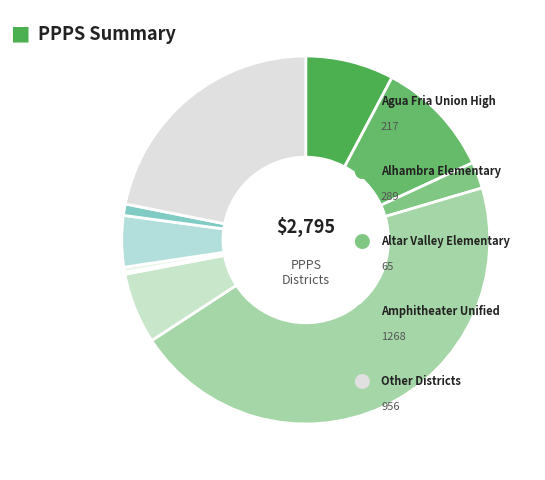

How many segments does this pie chart have?

10